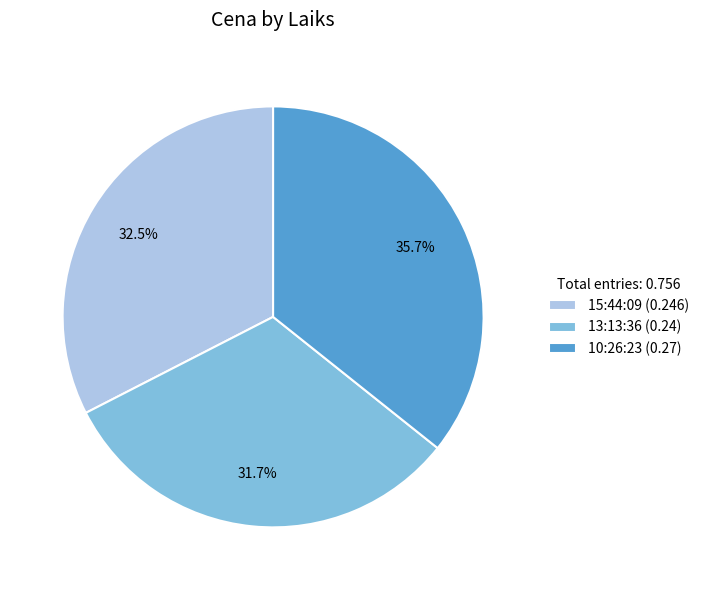

Rank the categories by value from lowest to highest.

13:13:36, 15:44:09, 10:26:23